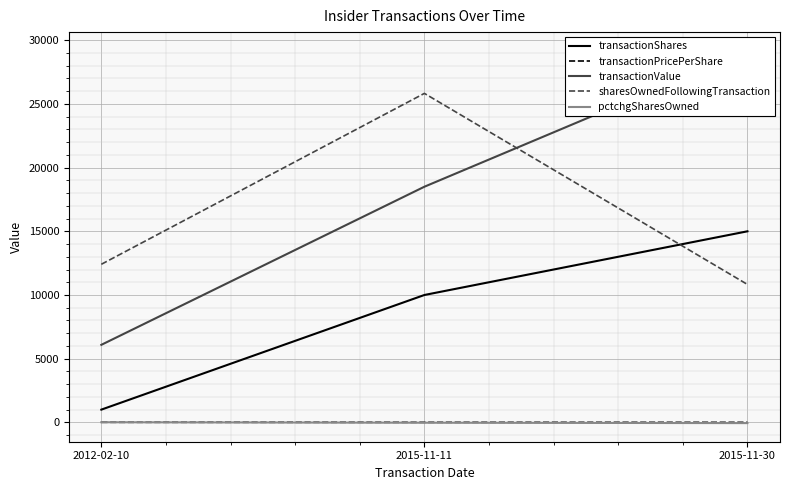

Where is sharesOwnedFollowingTransaction nearest to the value 18328?

2012-02-10